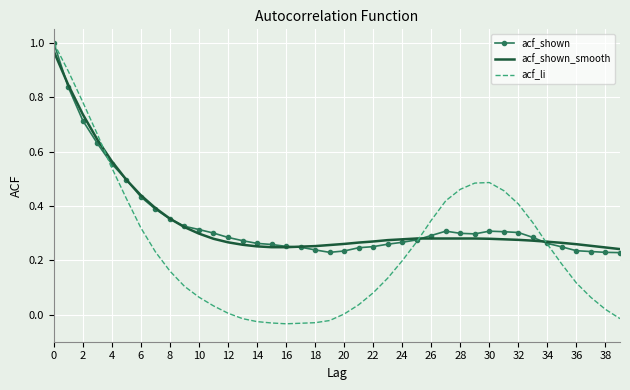

The acf_li series shows 0.2 at 32. True or false?

False